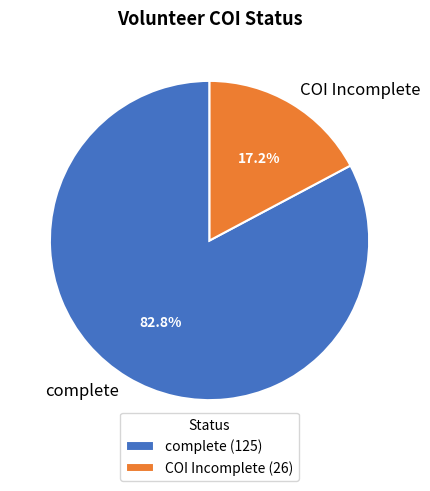

To the nearest percent, what is the difference between the complete and COI Incomplete slice percentages?

66%